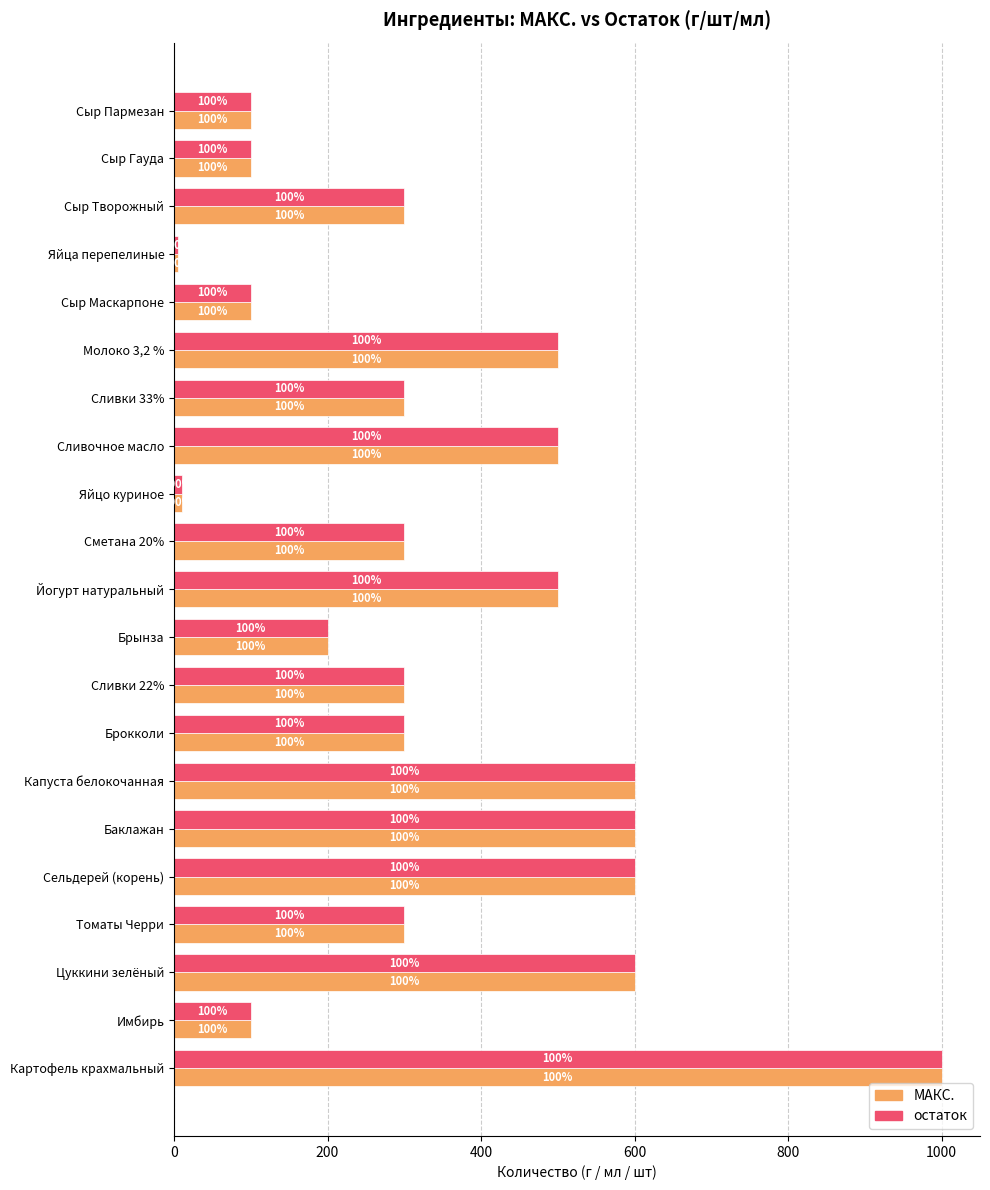

What is the minimum value shown in the chart?

5